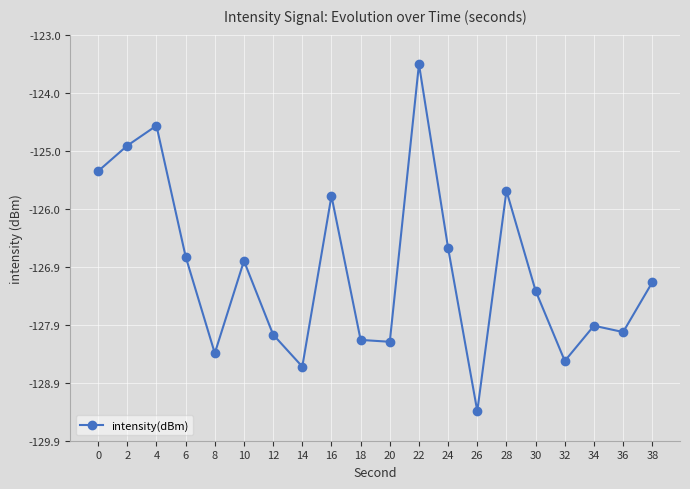

Between 28 and 22, which is larger?

22